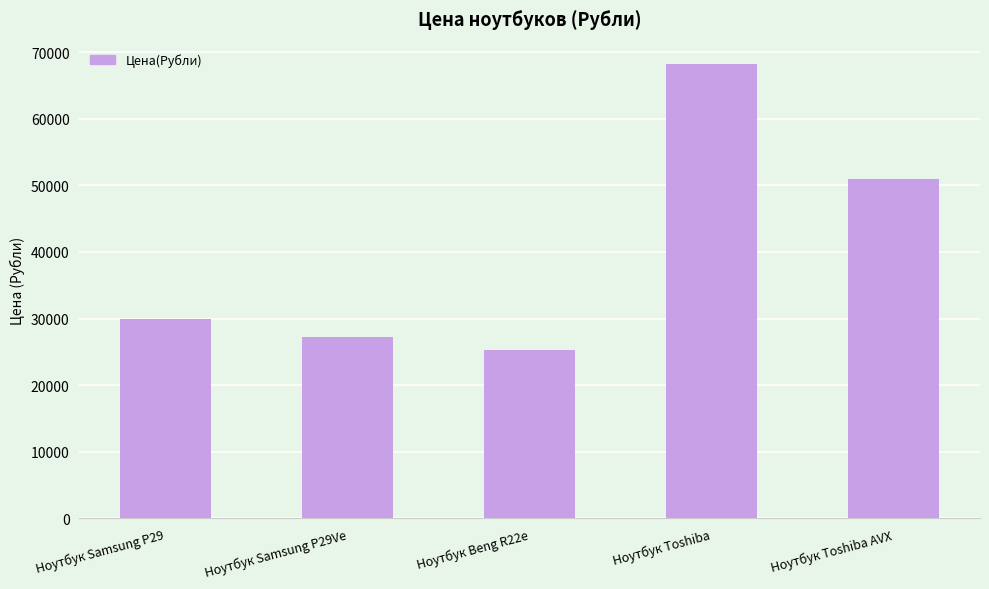

Rank the categories by value from lowest to highest.

Ноутбук Beng R22e, Ноутбук Samsung P29Ve, Ноутбук Samsung P29, Ноутбук Toshiba AVX, Ноутбук Toshiba